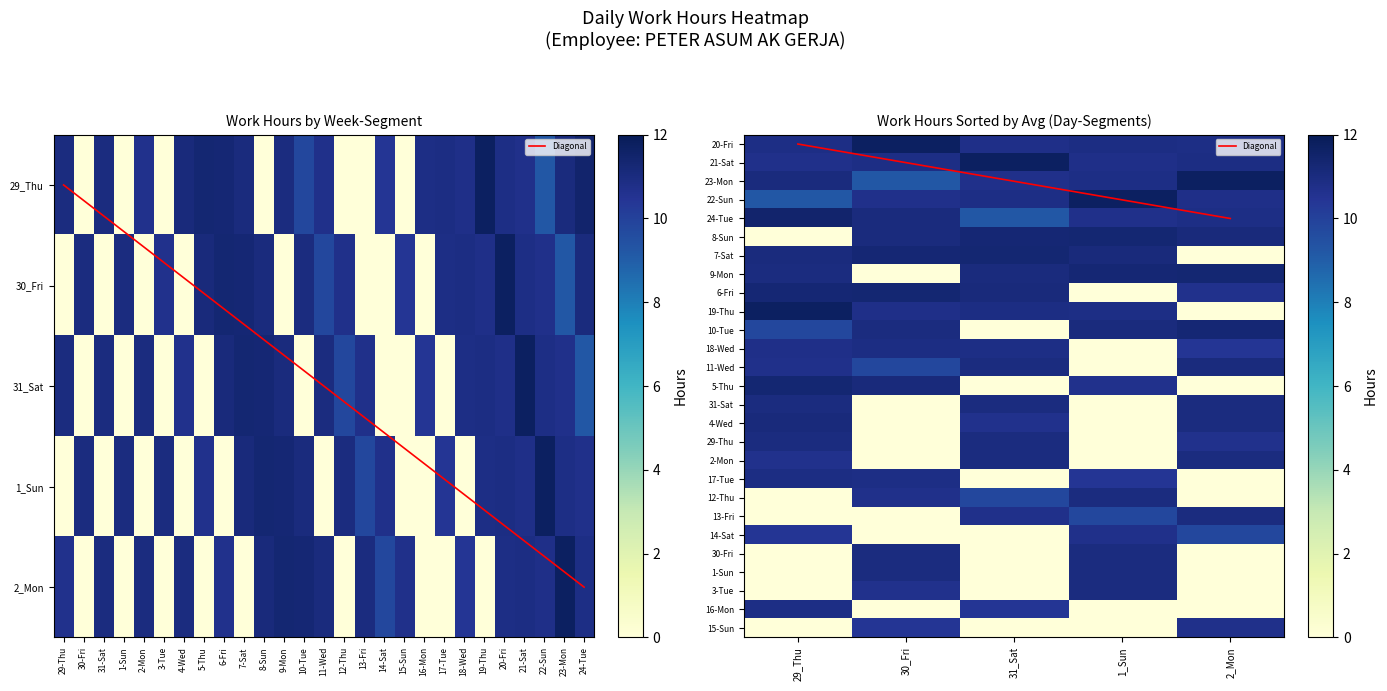

Where is 31_Sat nearest to the value 5?

24-Tue